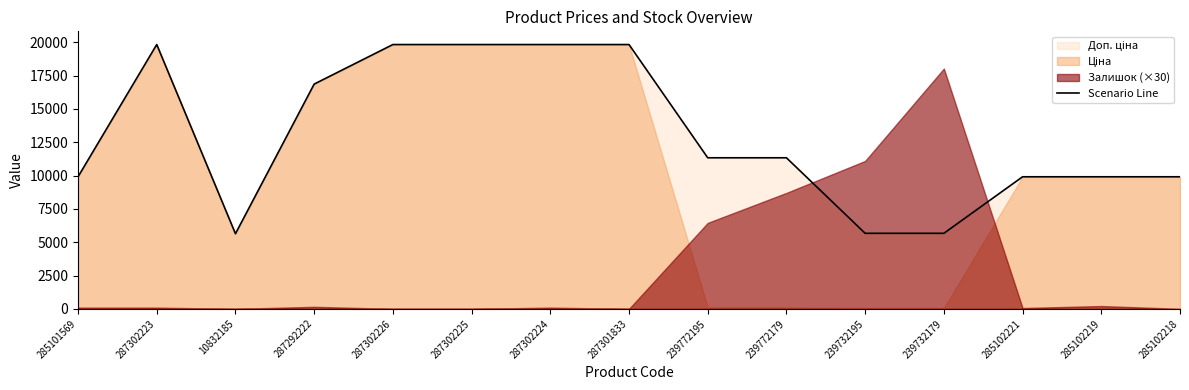

Where does the data first go above 11334?

287302223